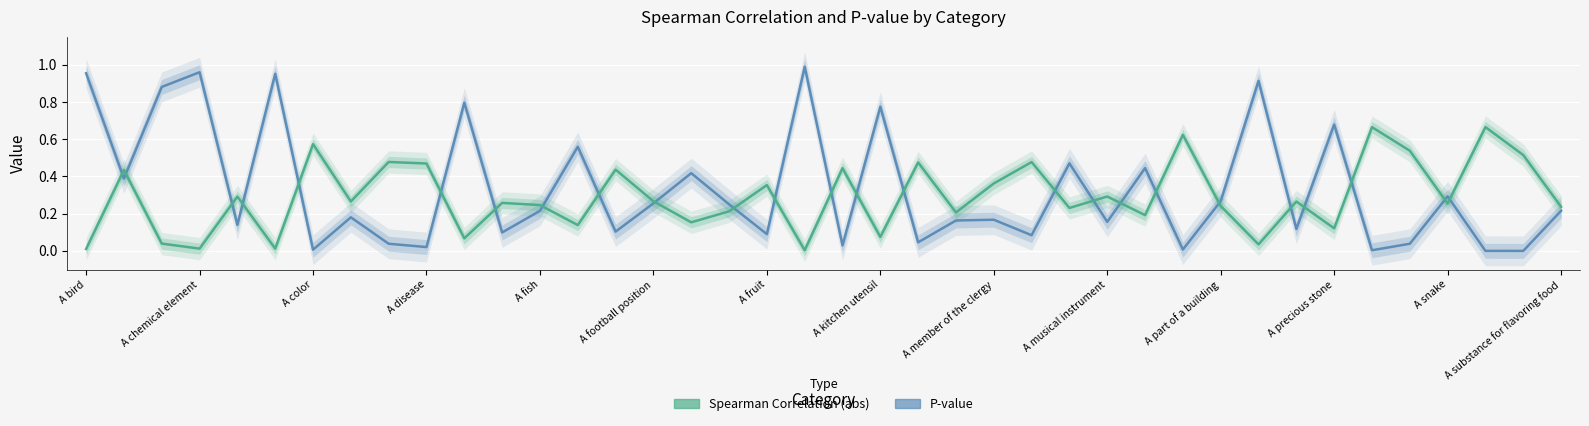

Which series changed the most between 19 and 21?

P-value